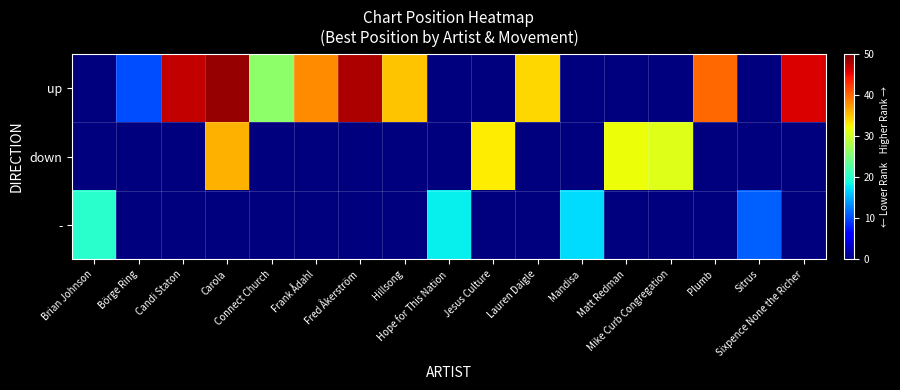

Rank the series at Fred Åkerström from lowest to highest value.

down, -, up